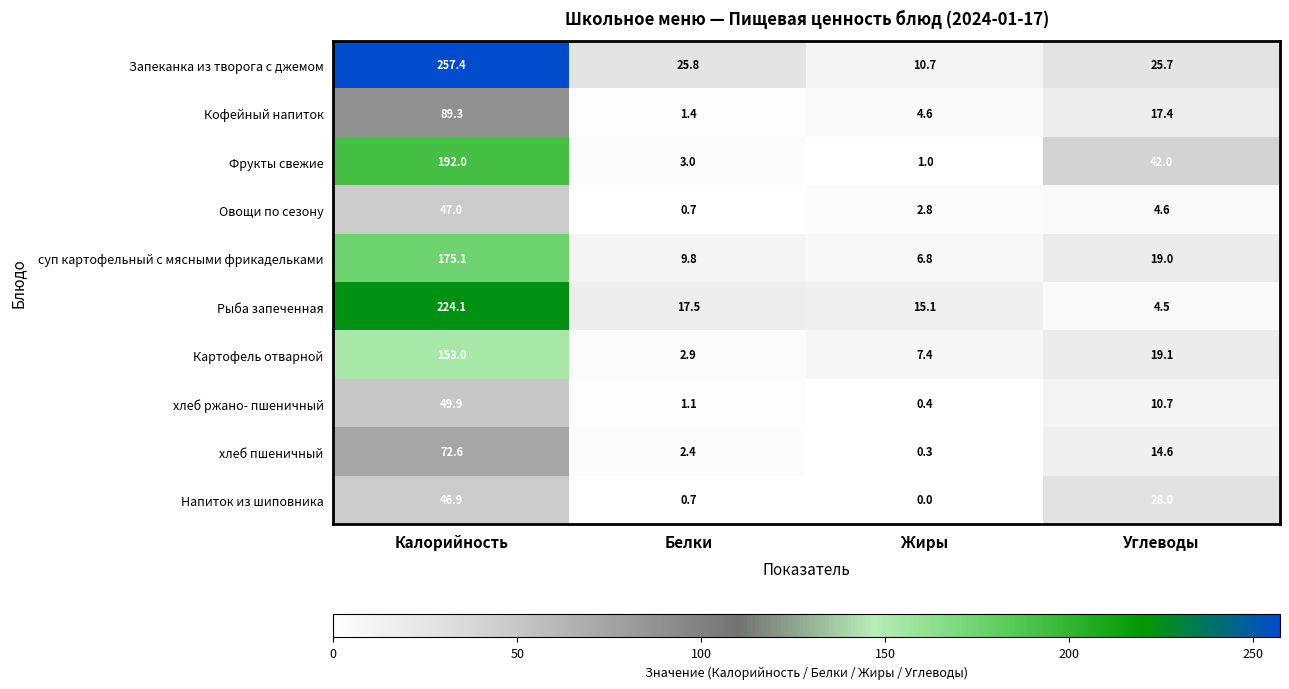

At how many categories does at least one series exceed 101?

1